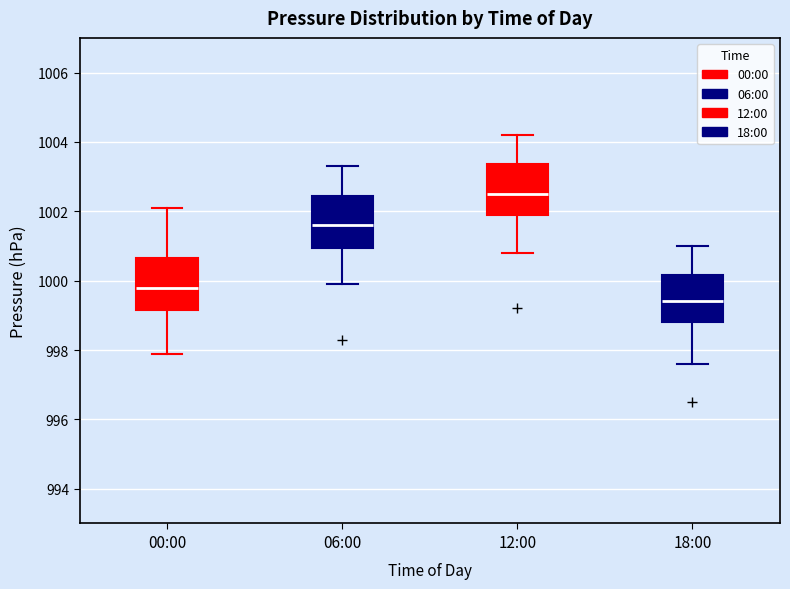

Which box's median line is the highest?

12:00